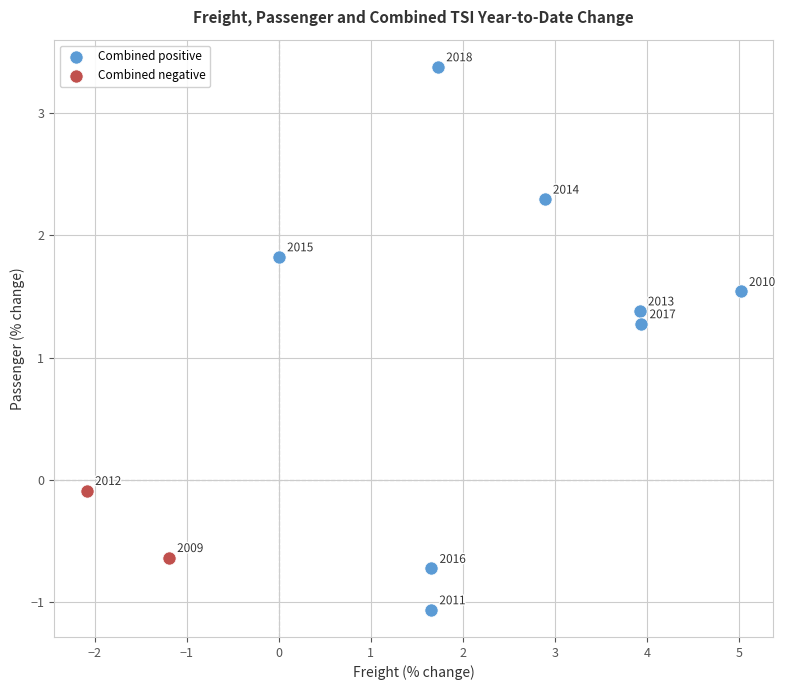

Which series reaches the minimum Y coordinate?

Combined positive